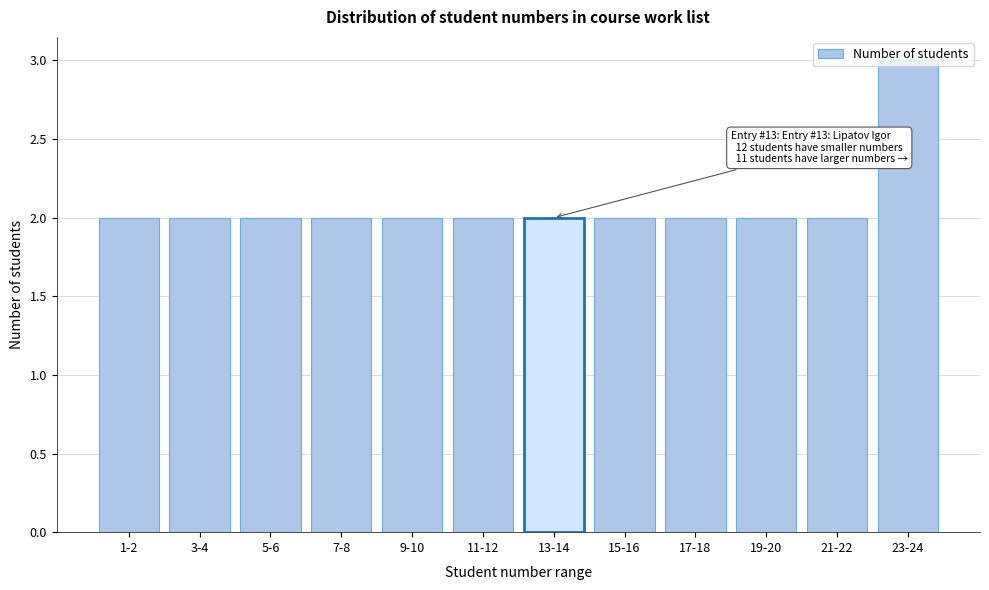

What is the label of the 9th bar from the left?

17-18